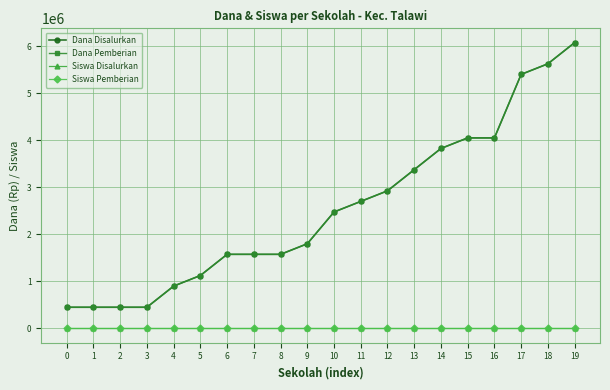

What is the value of the Dana Disalurkan point at the 5th from the left?

900000